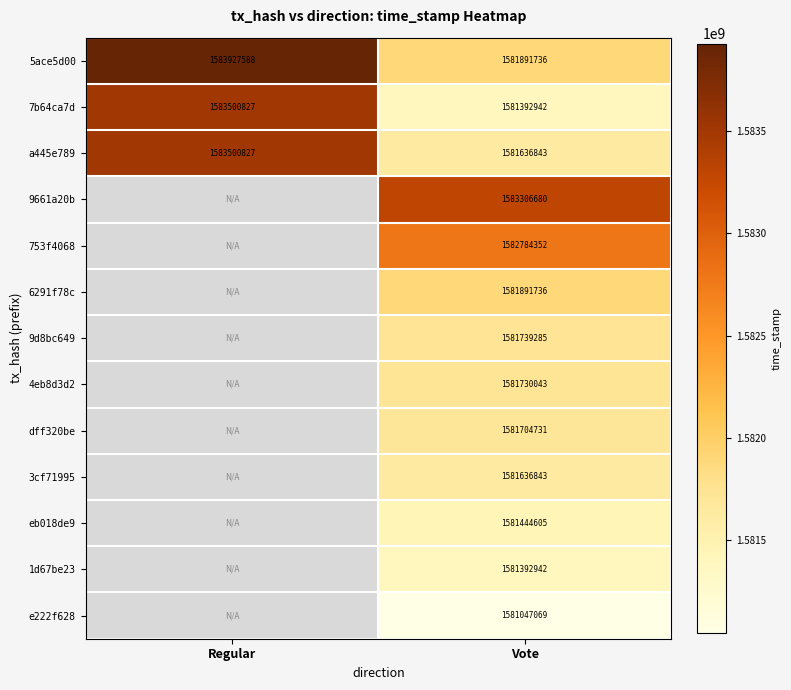

What is the difference between the maximum and minimum values in the 5ace5d00 series?

2035852